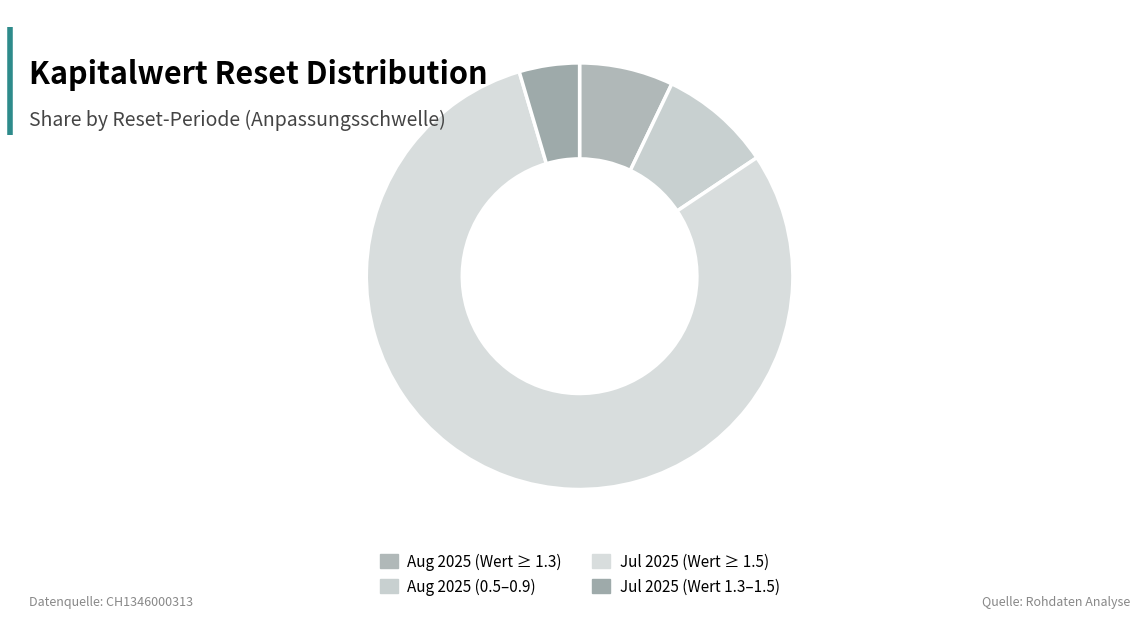

How many segments does this pie chart have?

4